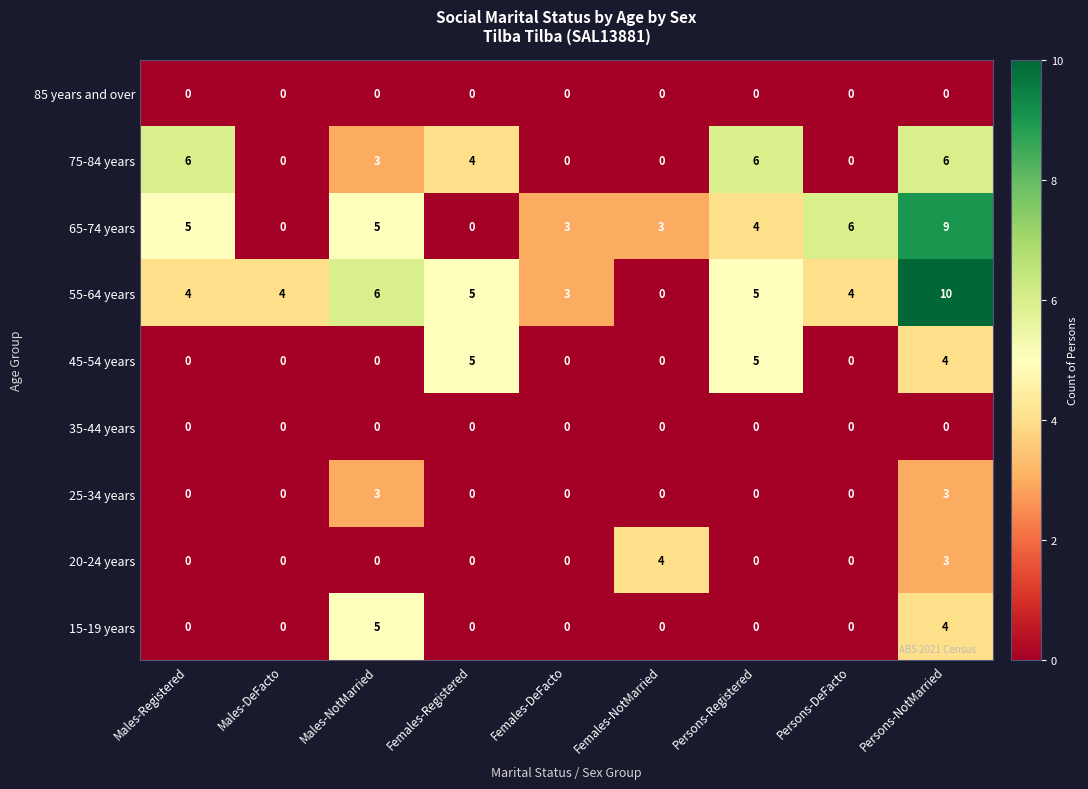

How many distinct data groups are displayed?

9